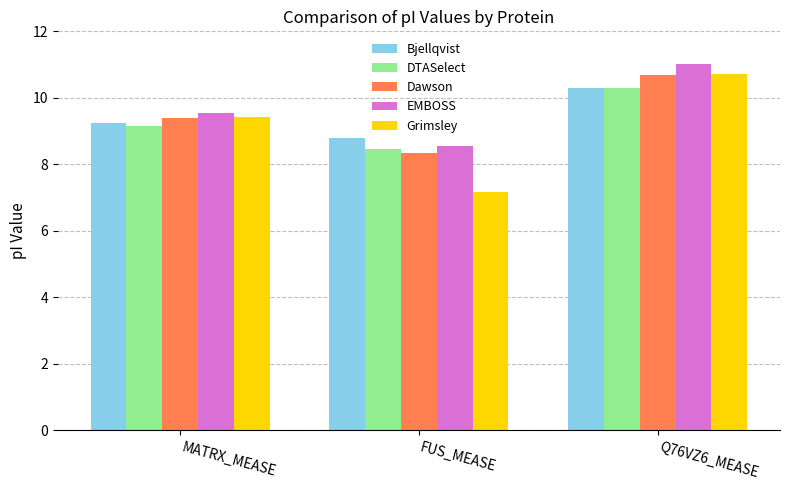

True or false: Grimsley has a value of 15.3 at Q76VZ6_MEASE.

False